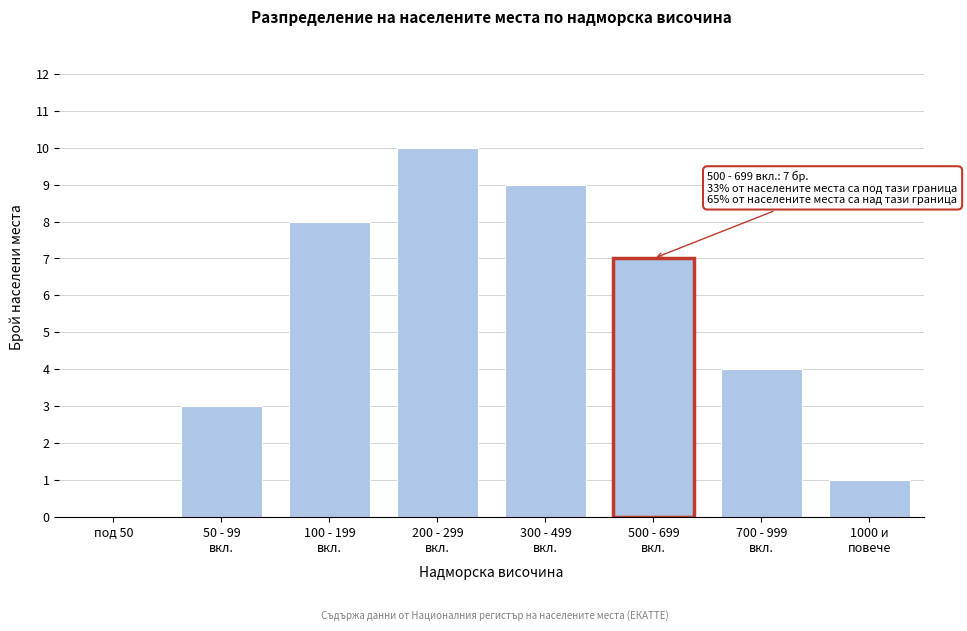

What is the greatest value displayed?

10